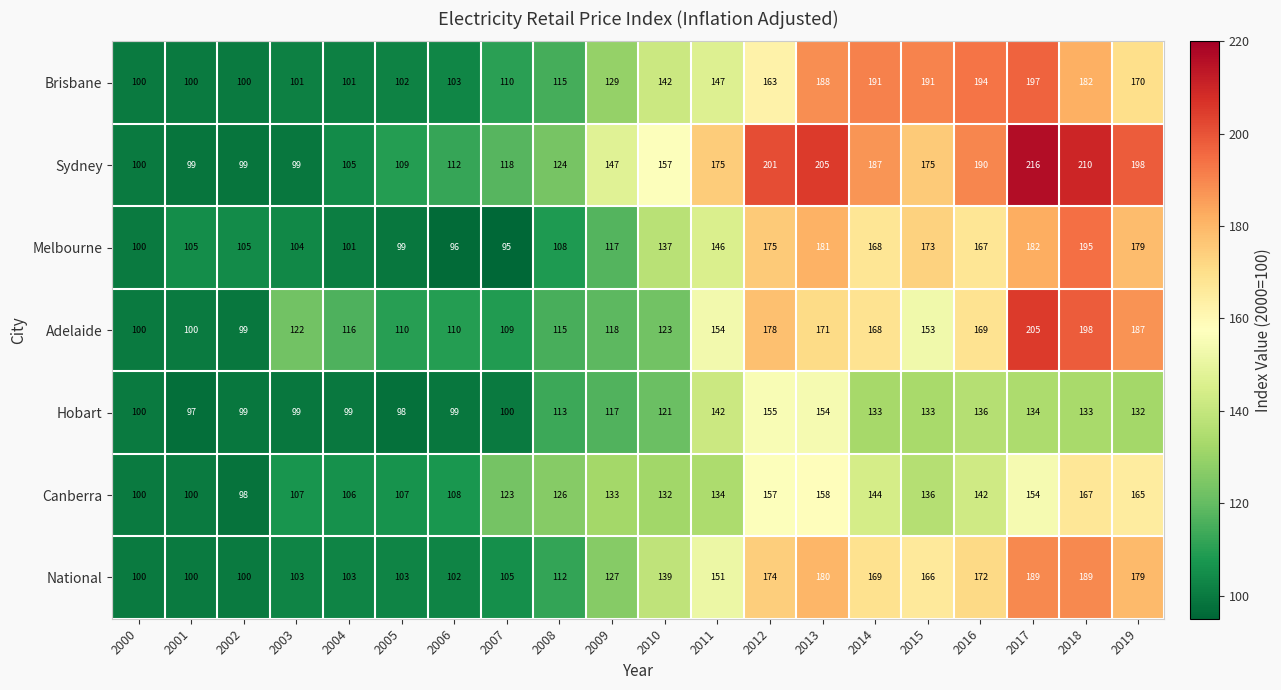

What is the difference between the second highest and second lowest values in the Hobart series?

56